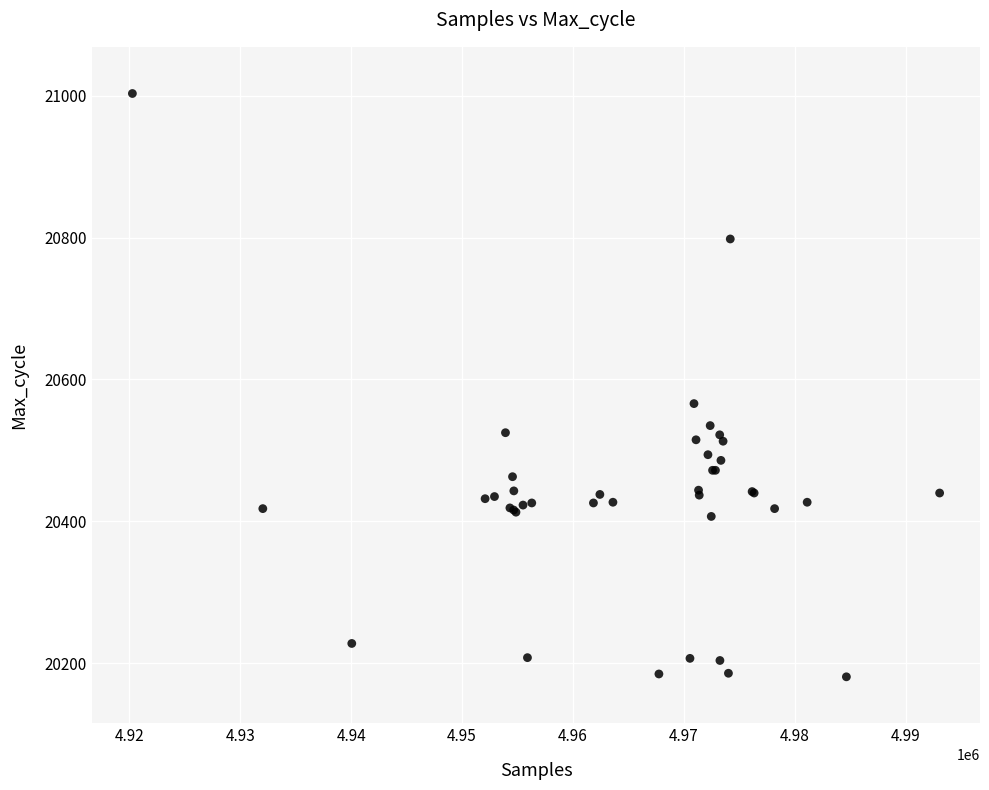

What Y value in the scatter plot is closest to 20592?

20566